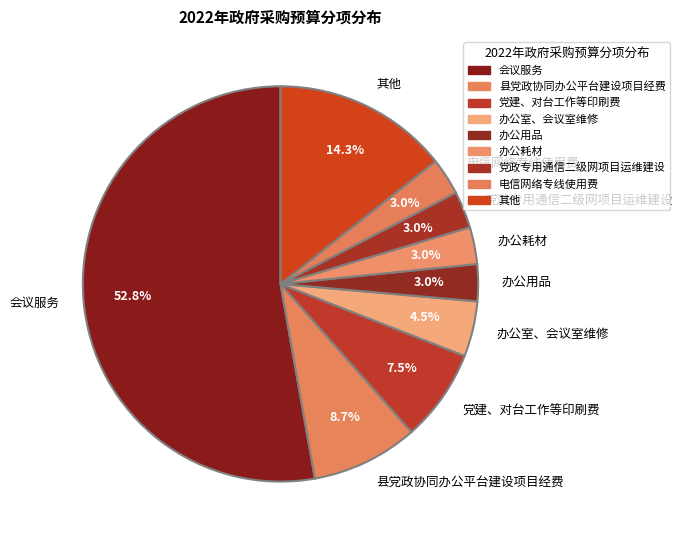

Which slice is the largest?

会议服务